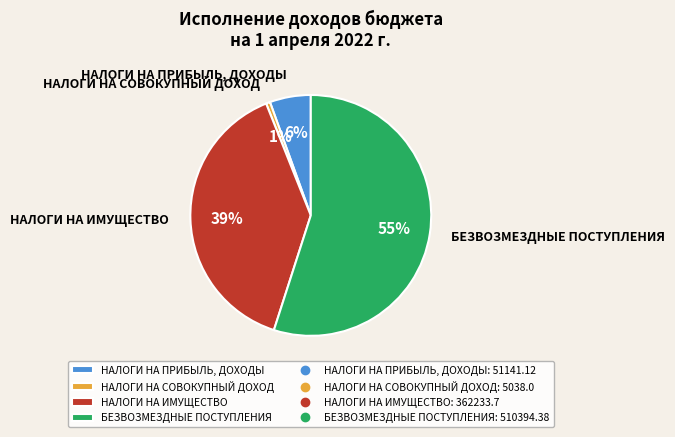

Which has a higher value, НАЛОГИ НА СОВОКУПНЫЙ ДОХОД or НАЛОГИ НА ПРИБЫЛЬ, ДОХОДЫ?

НАЛОГИ НА ПРИБЫЛЬ, ДОХОДЫ